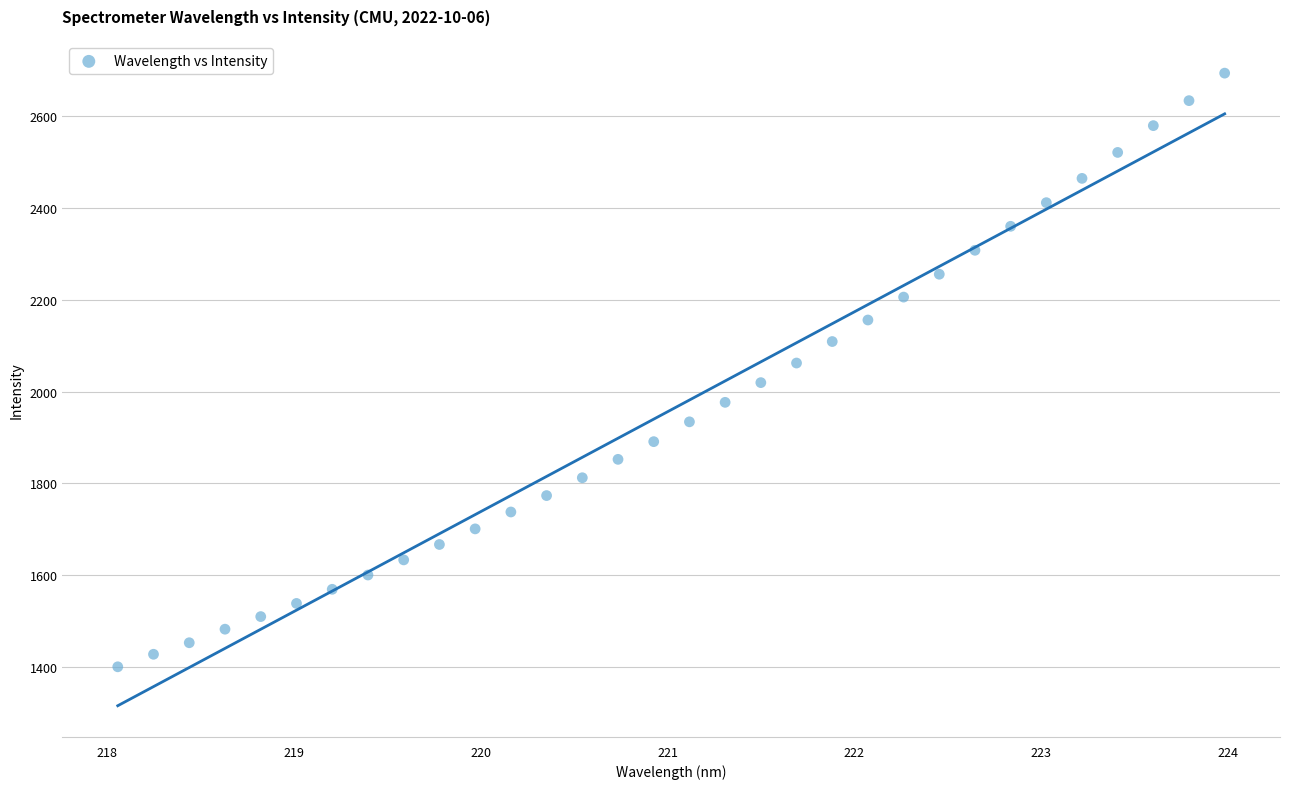

What is the range of X values (max minus min)?

5.9